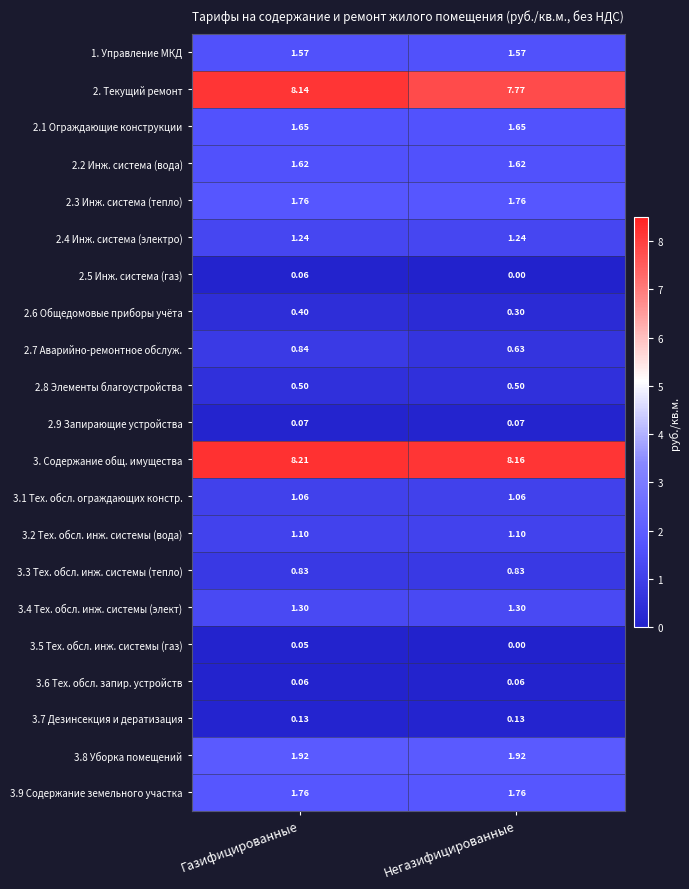

Between Газифицированные and Негазифицированные, which series saw the biggest shift?

2. Текущий ремонт